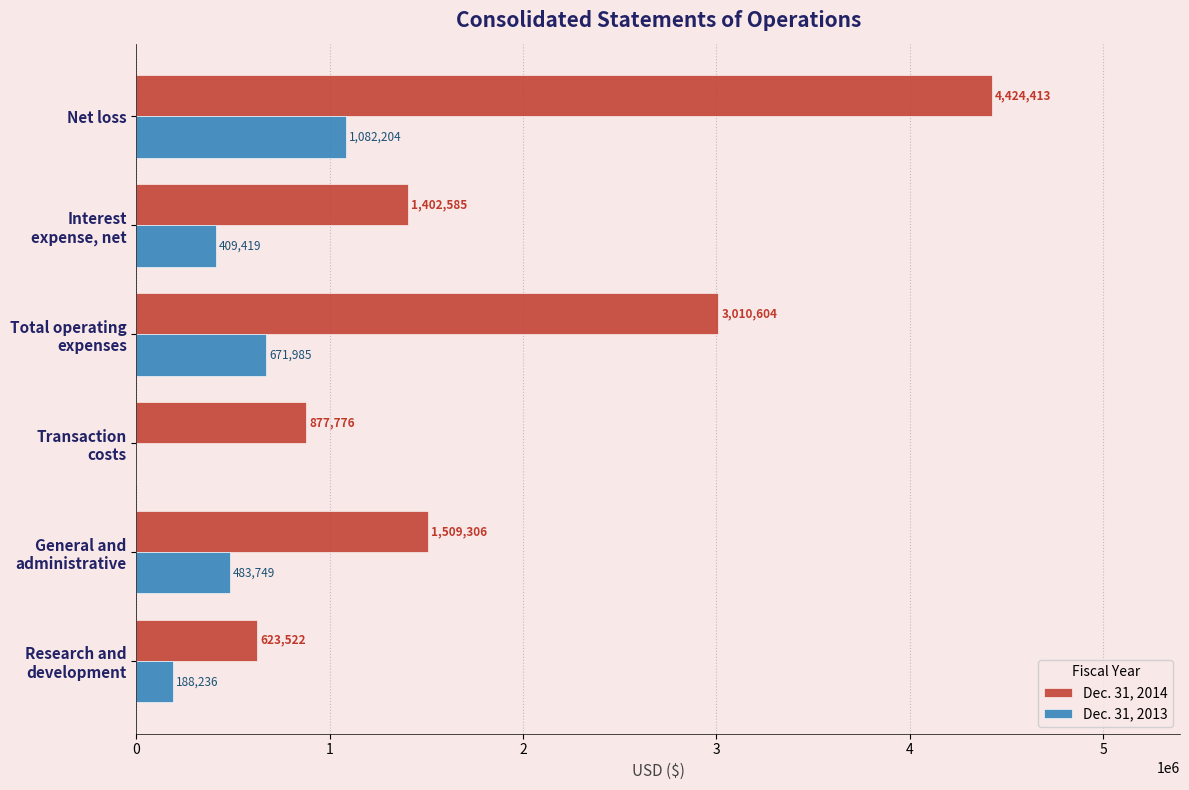

At which category is the sum across all series the highest?

Net loss